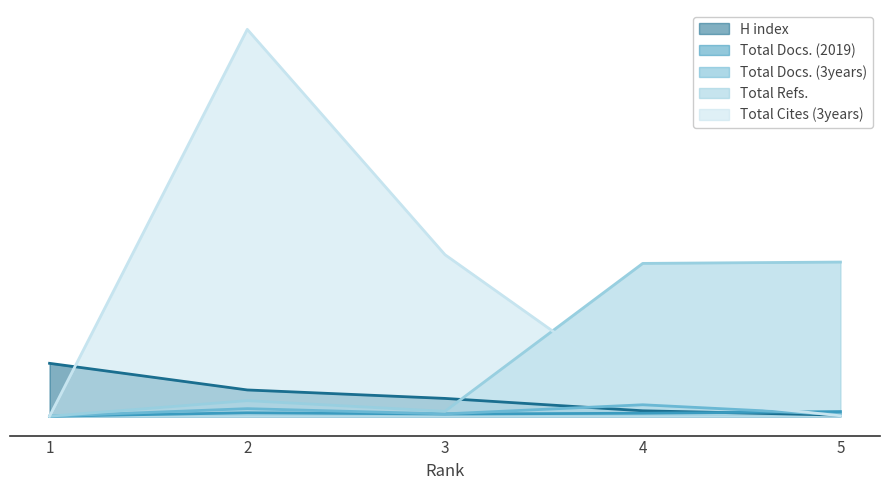

How many data points in Total Refs. are less than 140?

2